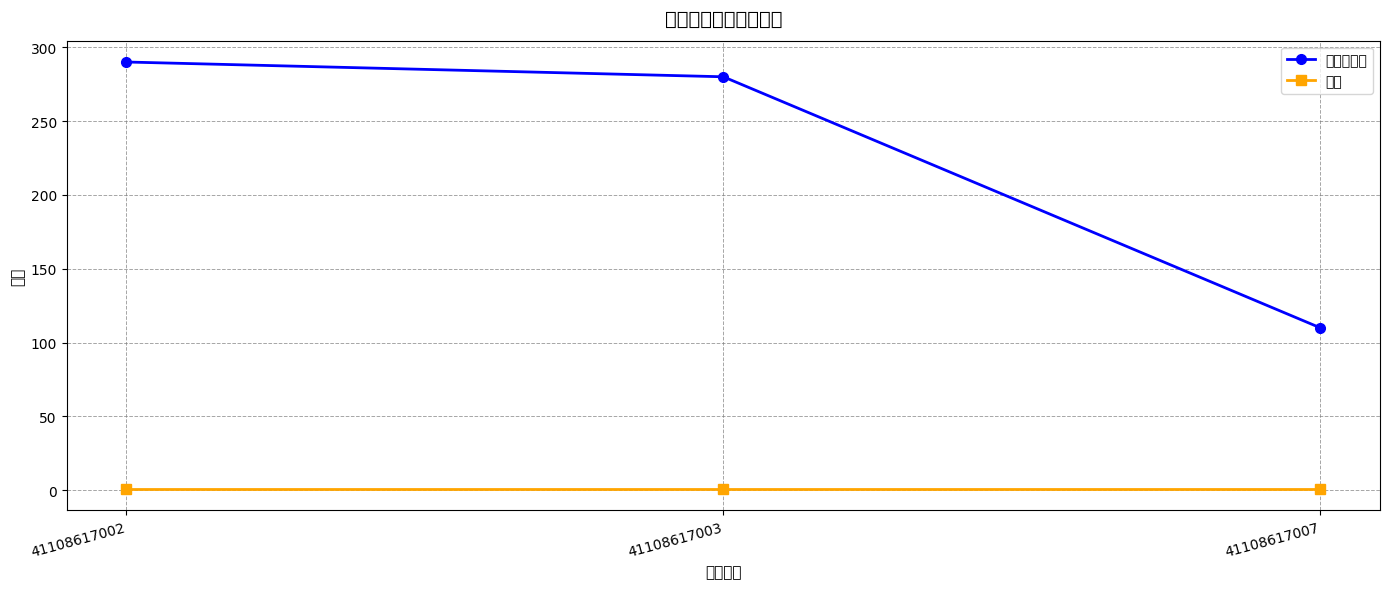

Is the value of 人口 at 41108617002 greater than the value of 新补贴标准 at 41108617003?

No